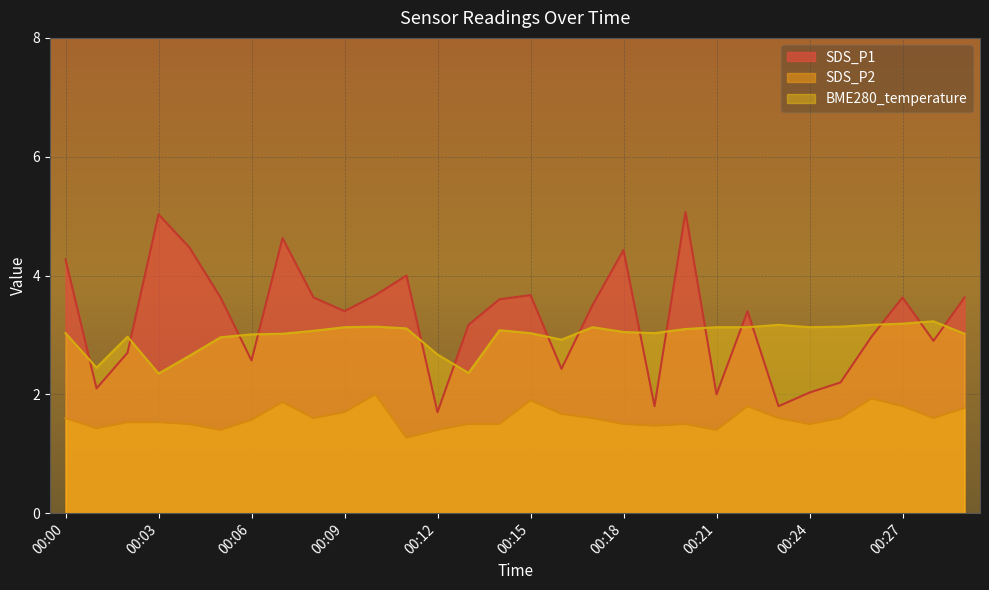

What is the difference between the SDS_P2 values at 00:22 and 00:01?

0.4